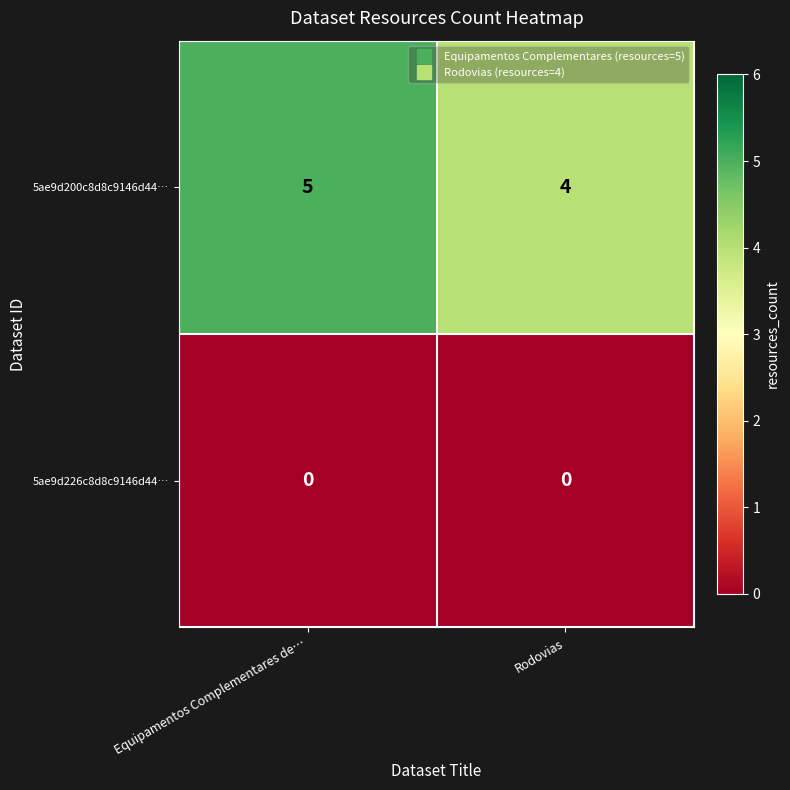

Rank the series at Equipamentos Complementares de… from lowest to highest value.

5ae9d226c8d8c9146d44…, 5ae9d200c8d8c9146d44…